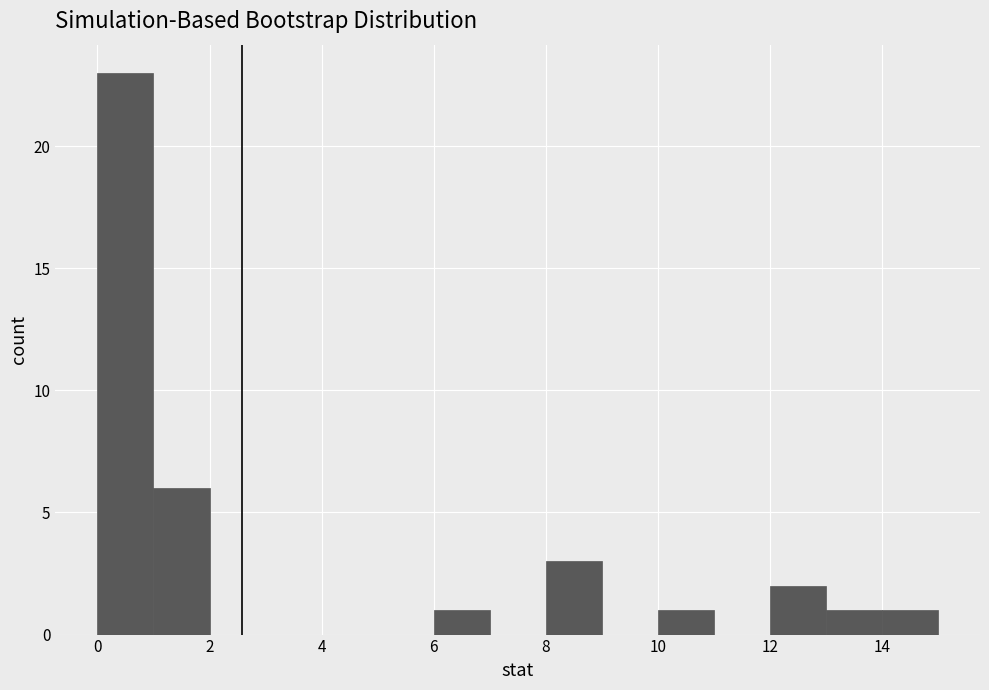

Reading left to right, list every bar in this chart as the range it spans on the x-axis followed by its height. The values are not printed on the chart, so give them approximately, as read against the axis.

0 to 1: 23
1 to 2: 6
2 to 3: 0
3 to 4: 0
4 to 5: 0
5 to 6: 0
6 to 7: 1
7 to 8: 0
8 to 9: 3
9 to 10: 0
10 to 11: 1
11 to 12: 0
12 to 13: 2
13 to 14: 1
14 to 15: 1